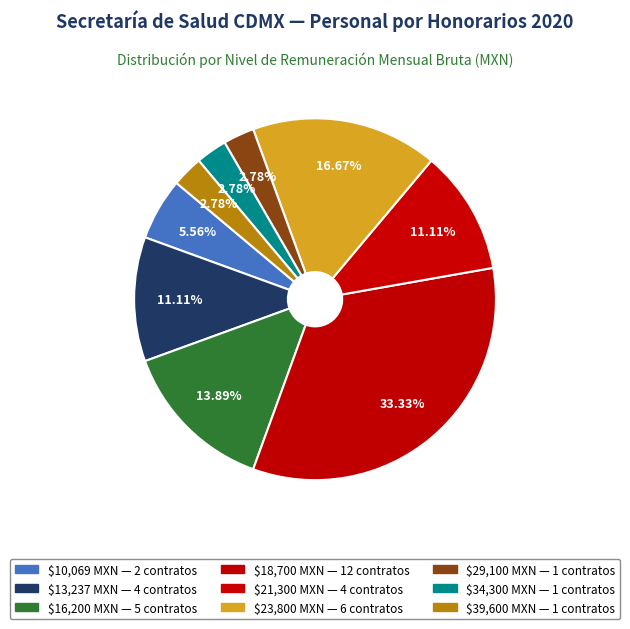

How many slices are in this pie chart?

9